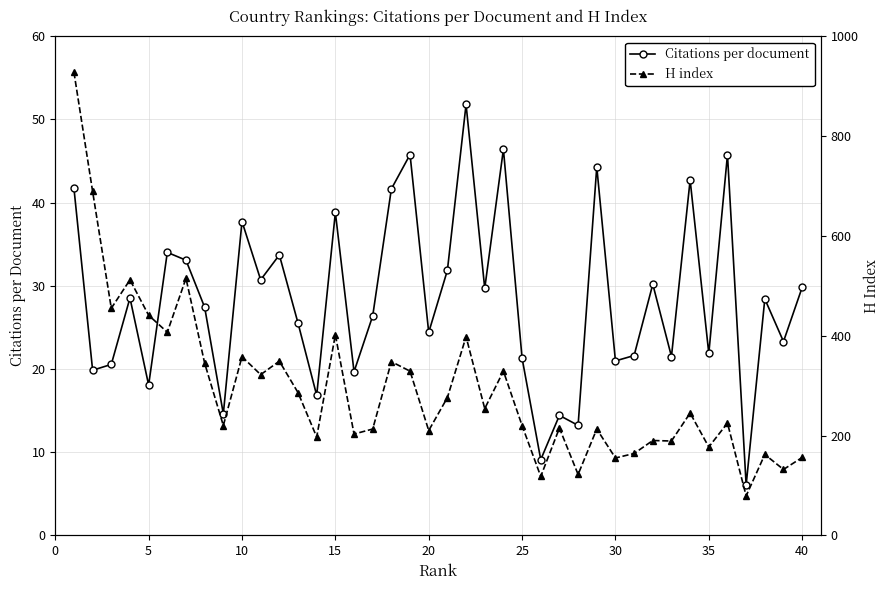

Which series has the largest total across all categories?

H index